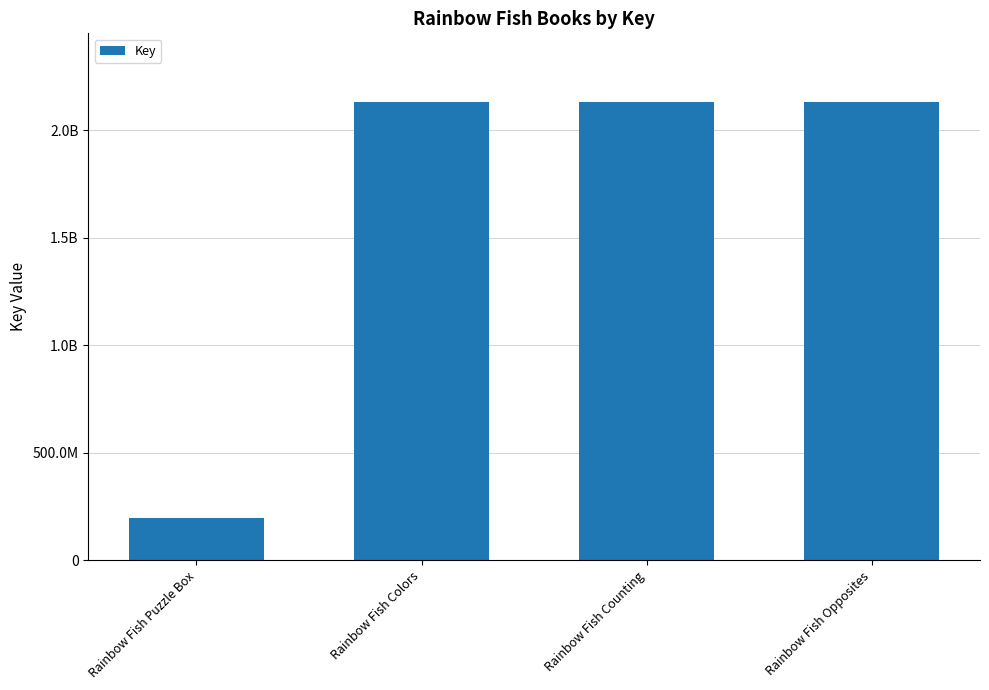

Approximately how many times larger is the value at Rainbow Fish Colors compared to Rainbow Fish Counting?

1.0